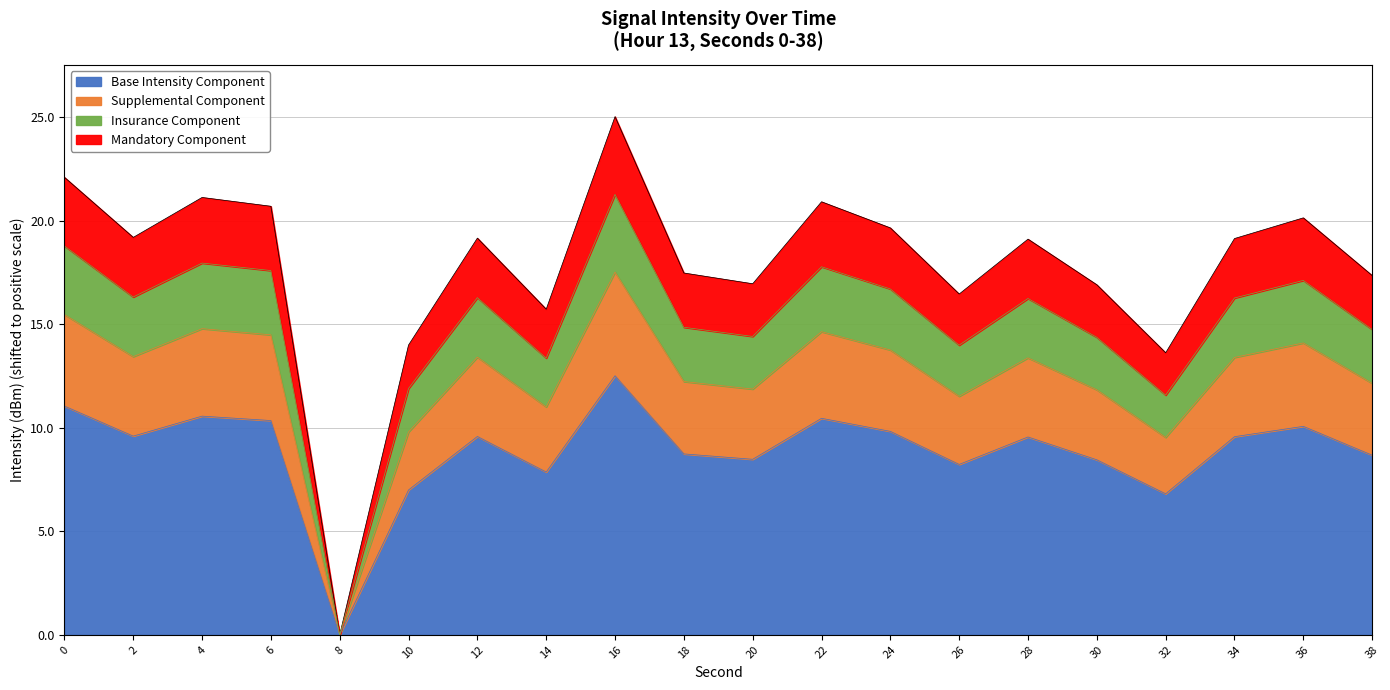

Reading left to right, list all the values displayed in this chart.

0=22.1	2=19.2	4=21.1	6=20.7	8=0.0	10=14.0	12=19.2	14=15.7	16=25.0	18=17.5	20=17.0	22=20.9	24=19.7	26=16.5	28=19.1	30=16.9	32=13.6	34=19.1	36=20.1	38=17.4